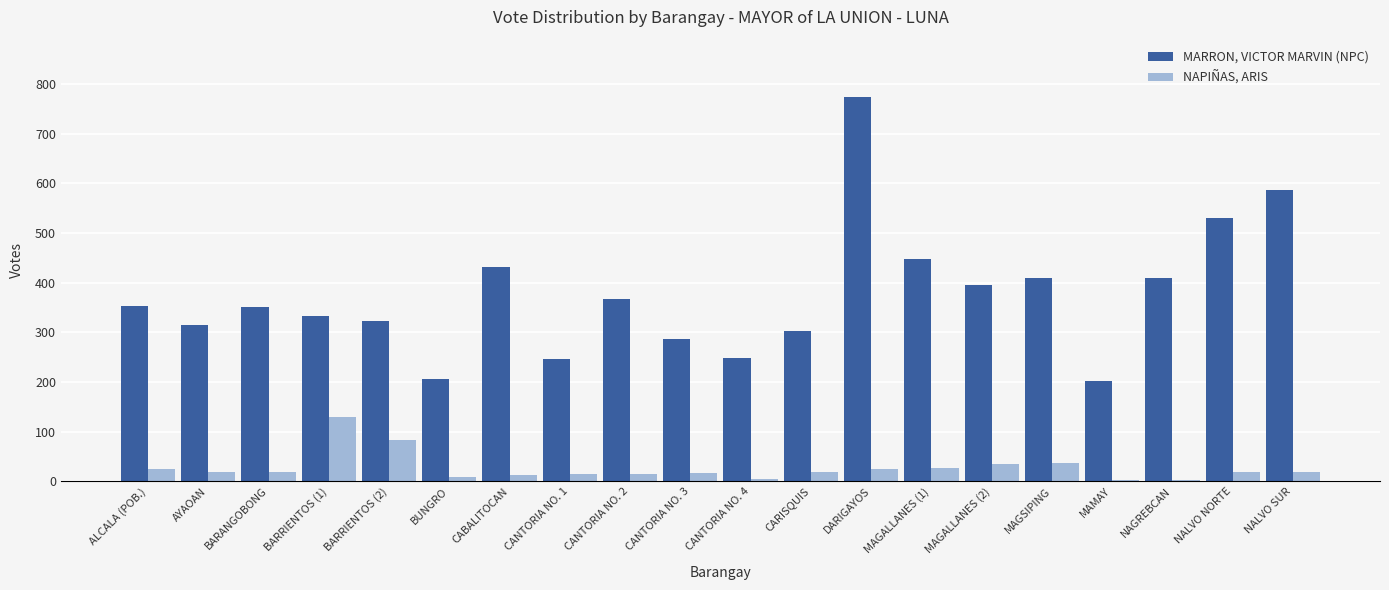

Is the value of NAPIÑAS, ARIS at AYAOAN greater than the value of MARRON, VICTOR MARVIN (NPC) at AYAOAN?

No